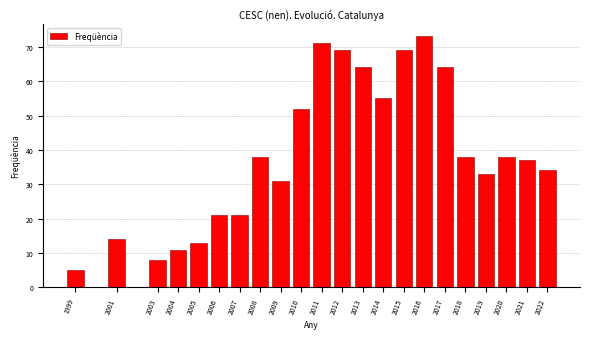

Reading right to left, transcribe all the data shown in this chart.

2022=34	2021=37	2020=38	2019=33	2018=38	2017=64	2016=73	2015=69	2014=55	2013=64	2012=69	2011=71	2010=52	2009=31	2008=38	2007=21	2006=21	2005=13	2004=11	2003=8	2001=14	1999=5